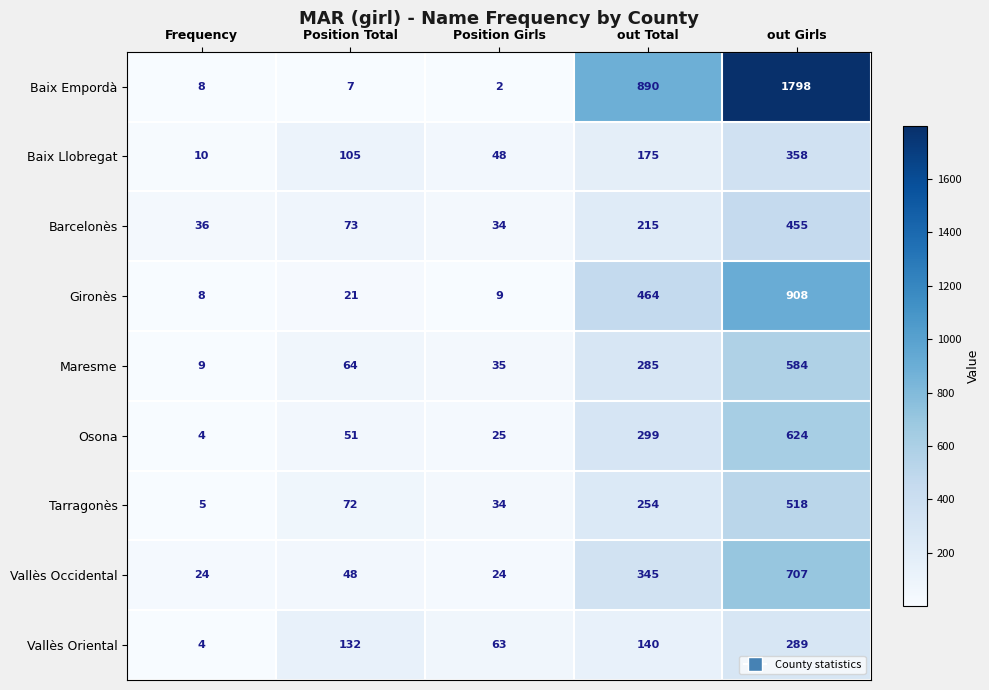

List the series in order of their peak value, highest first.

Baix Empordà, Gironès, Vallès Occidental, Osona, Maresme, Tarragonès, Barcelonès, Baix Llobregat, Vallès Oriental